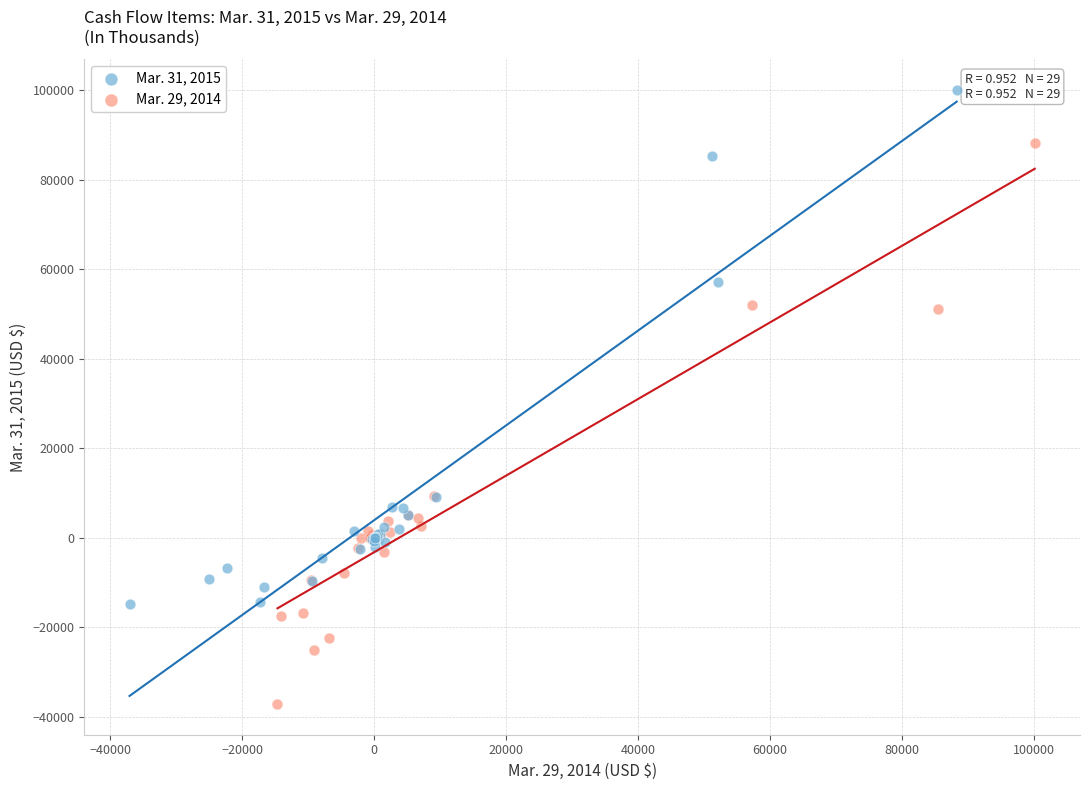

Which series contains the highest Y value?

Mar. 31, 2015